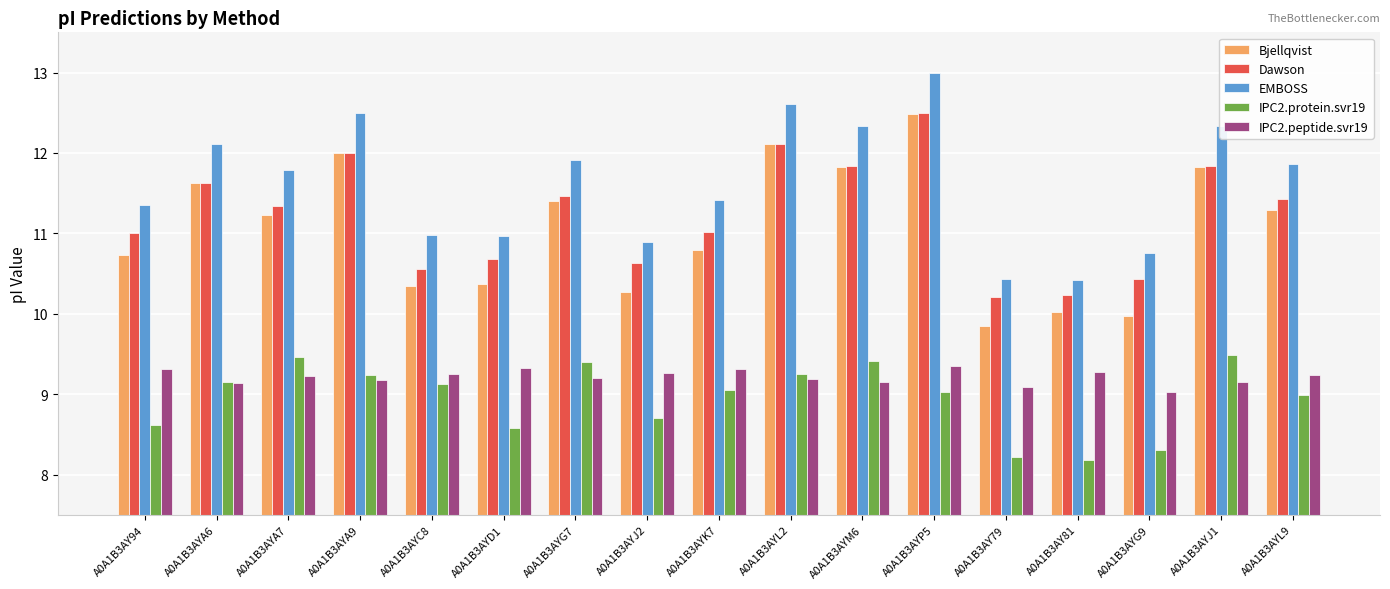

What are all the series names shown in the legend?

Bjellqvist, Dawson, EMBOSS, IPC2.protein.svr19, IPC2.peptide.svr19